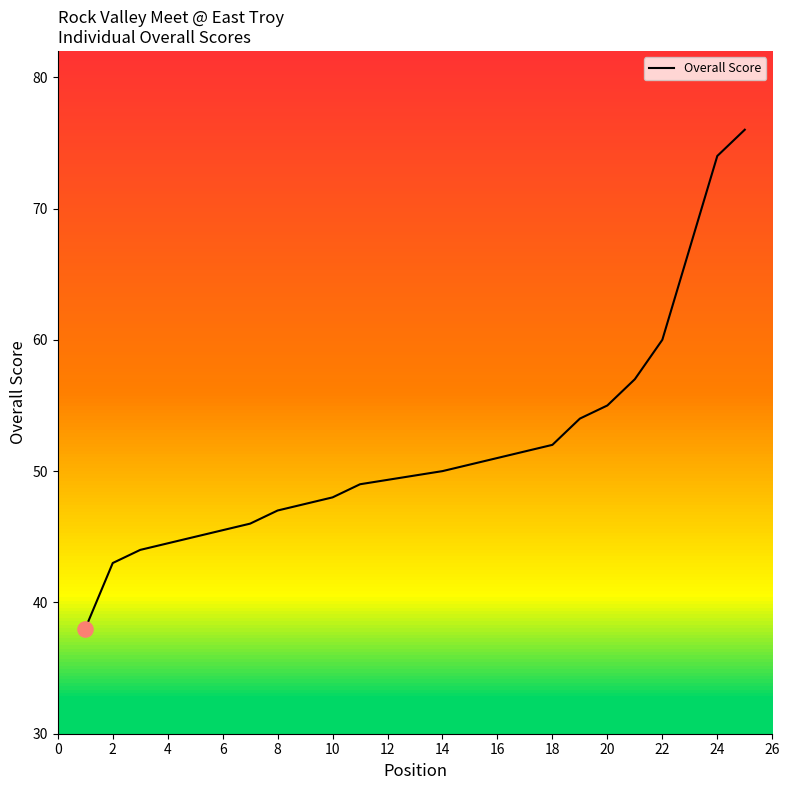

Which has a higher value, 14 or 24?

24